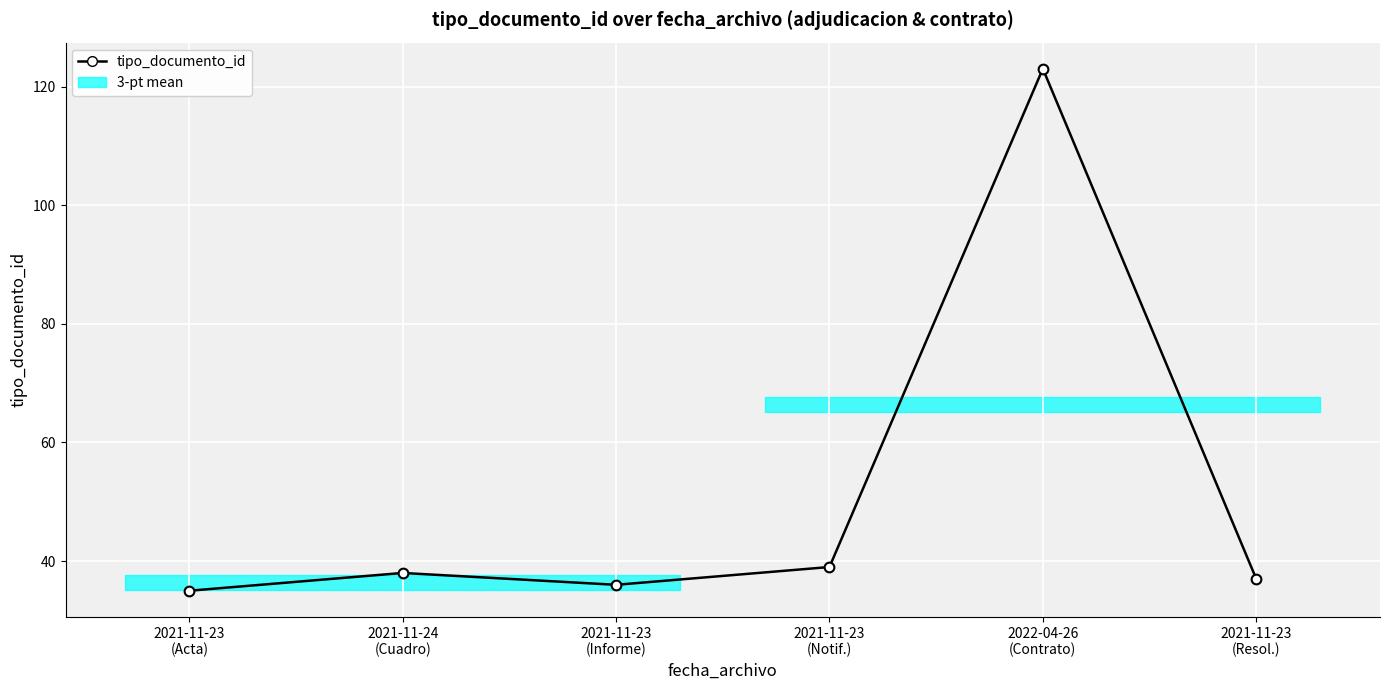

How many data points does each series have?

6